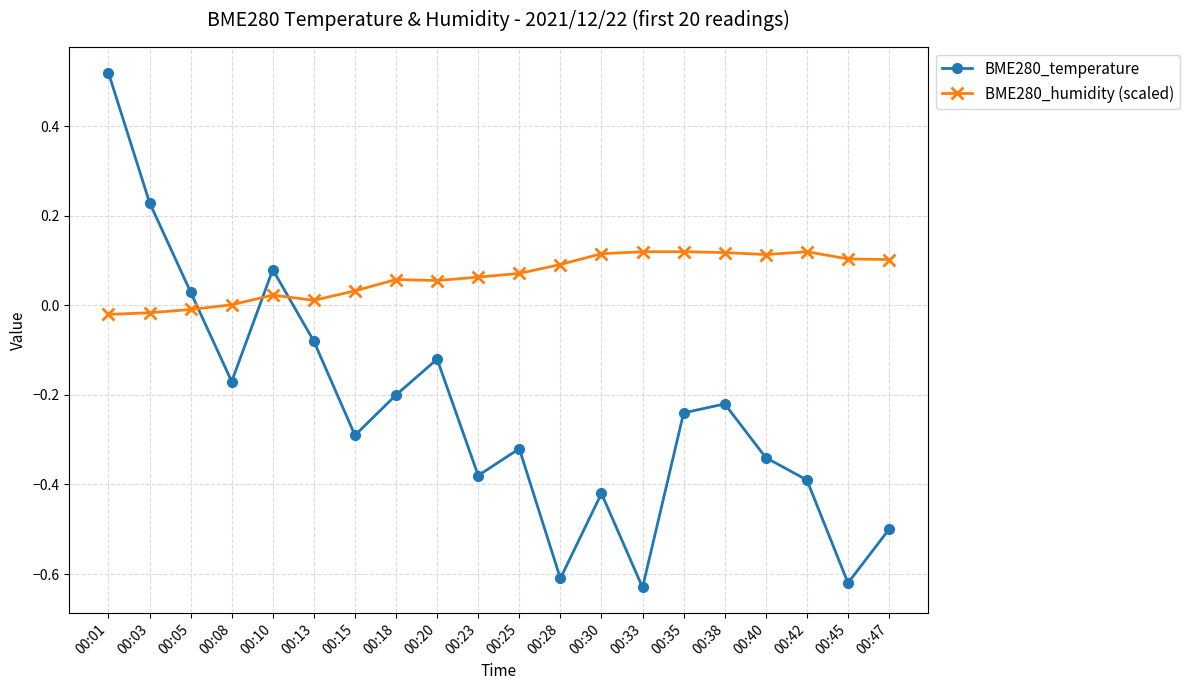

Which series has the largest range (max minus min)?

BME280_temperature